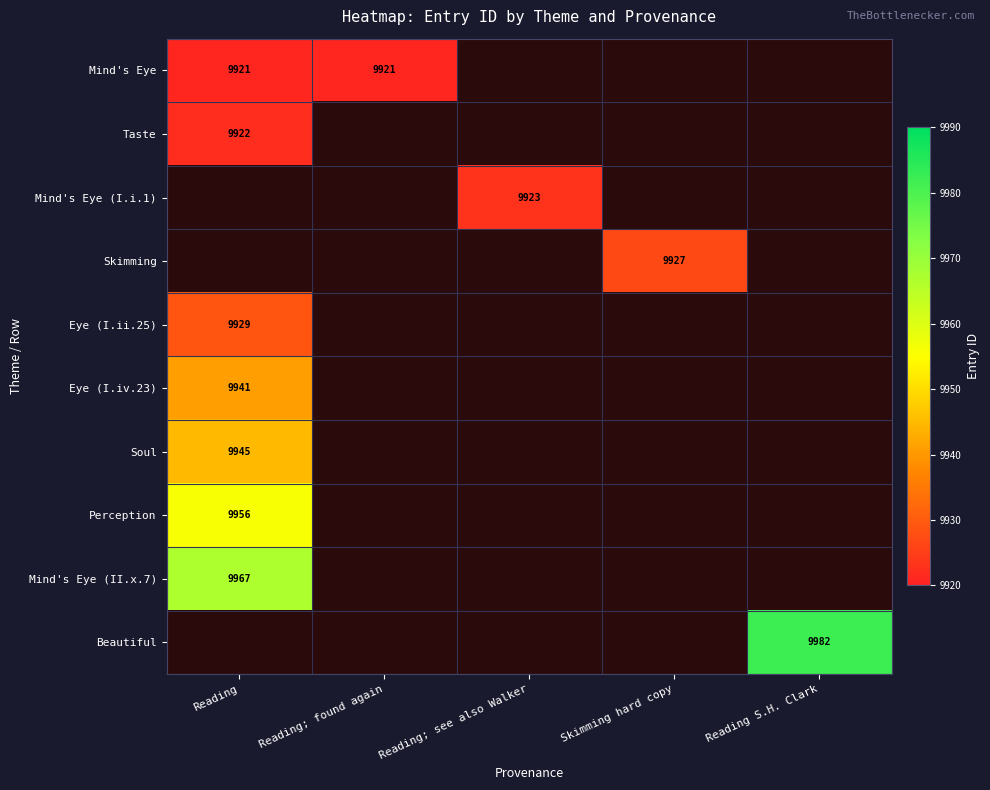

What is the greatest value displayed?

9982.0